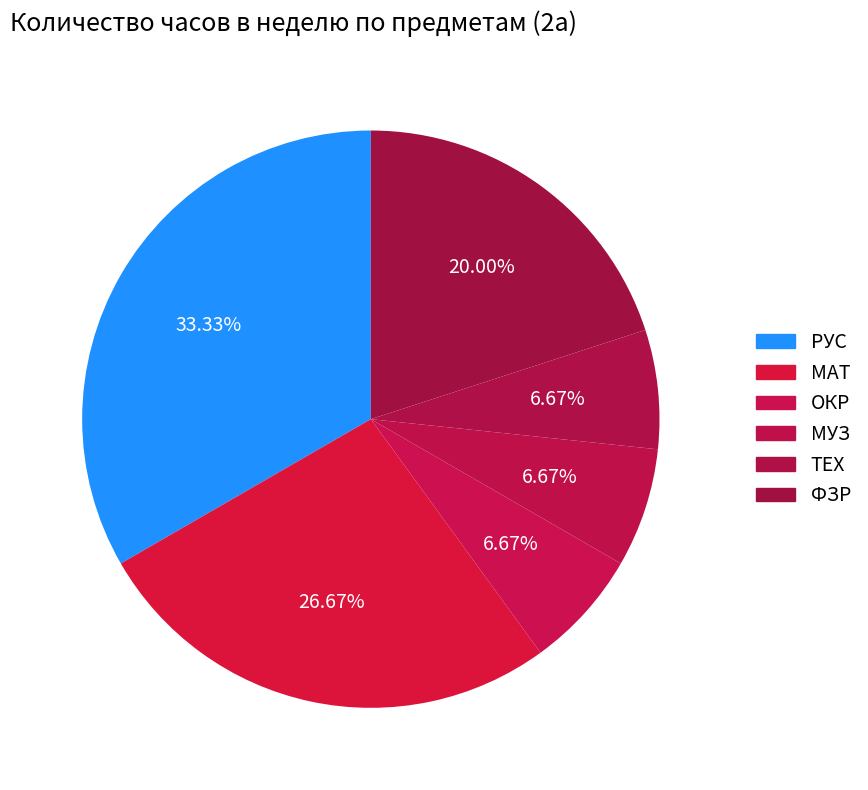

How much of the chart is everything except РУС?

66.7%